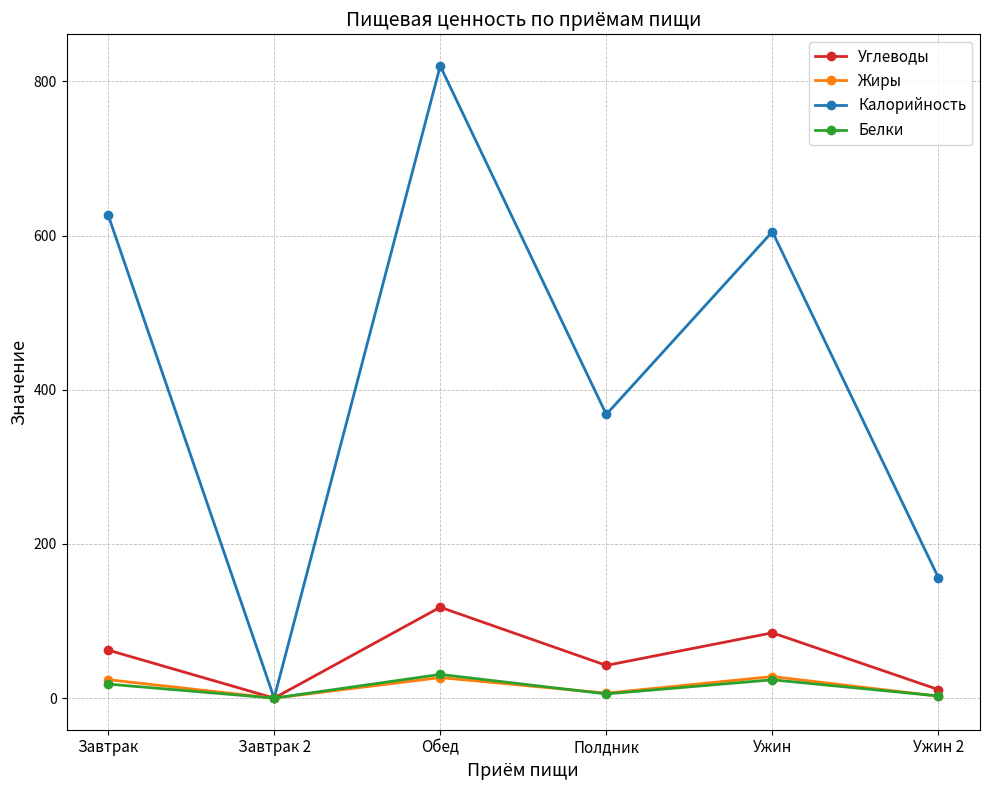

At which category is the sum across all series the highest?

Обед